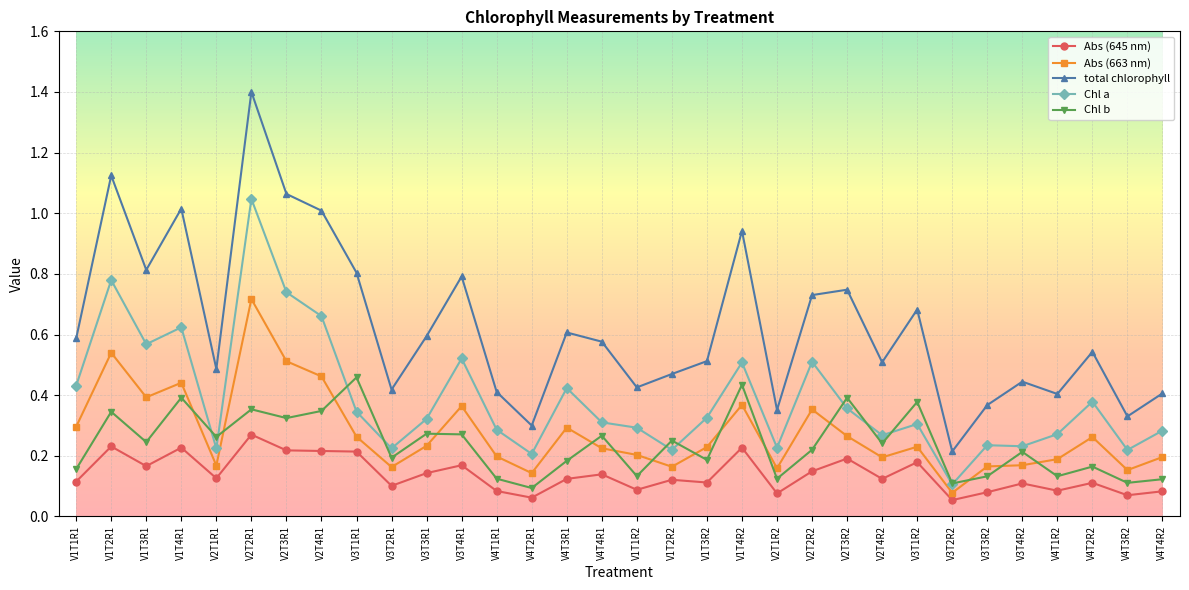

Is it true that Chl b equals 0.4 at V1T3R1?

False